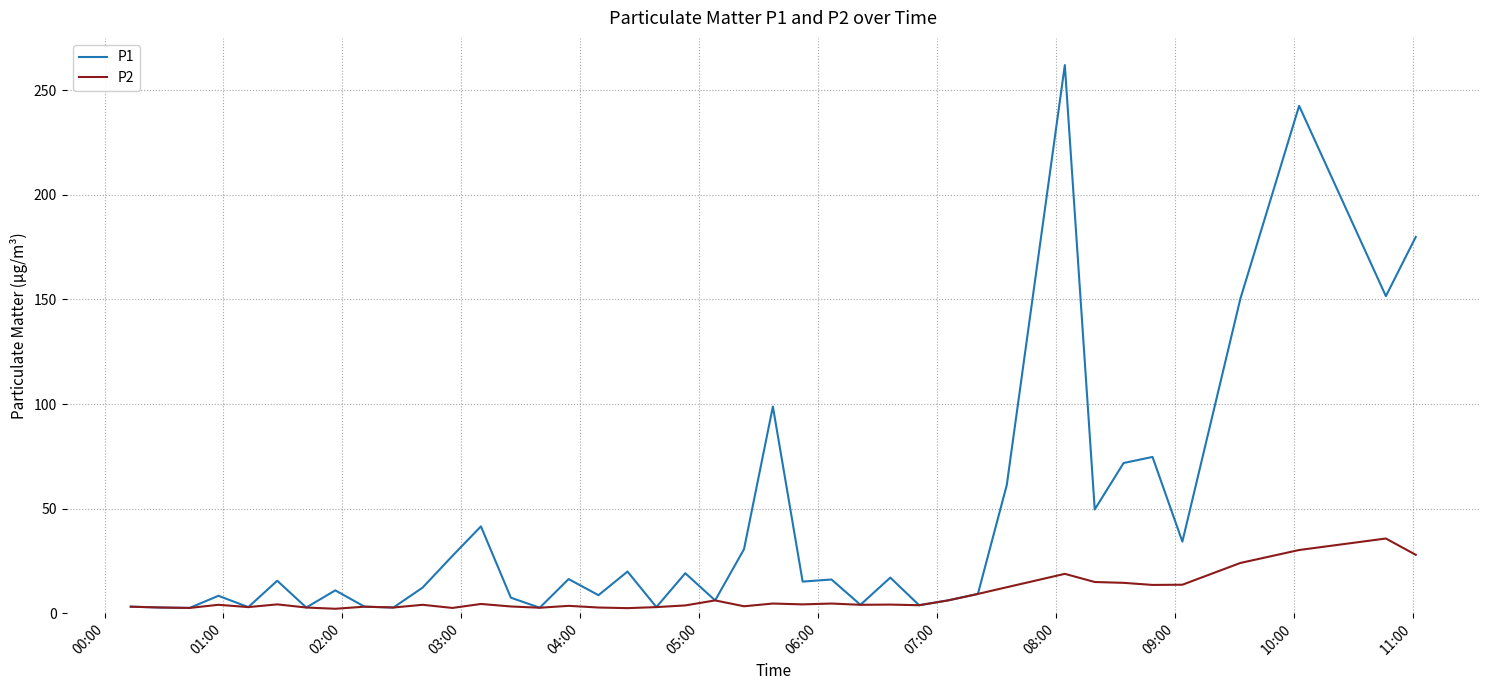

How many lines are shown in the chart?

2